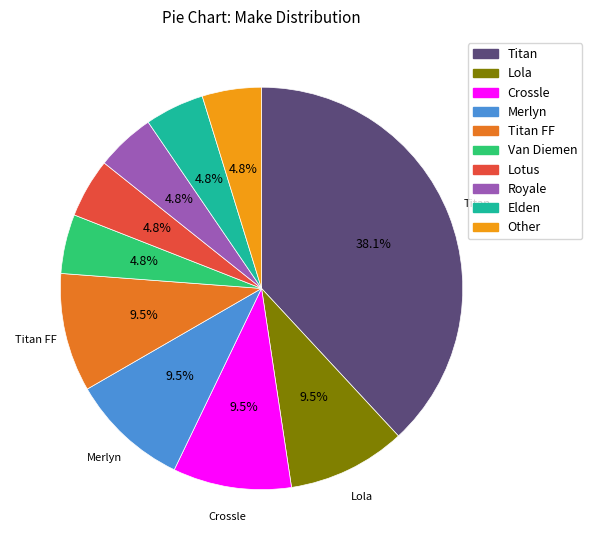

Is there any slice that represents more than half of the pie?

No